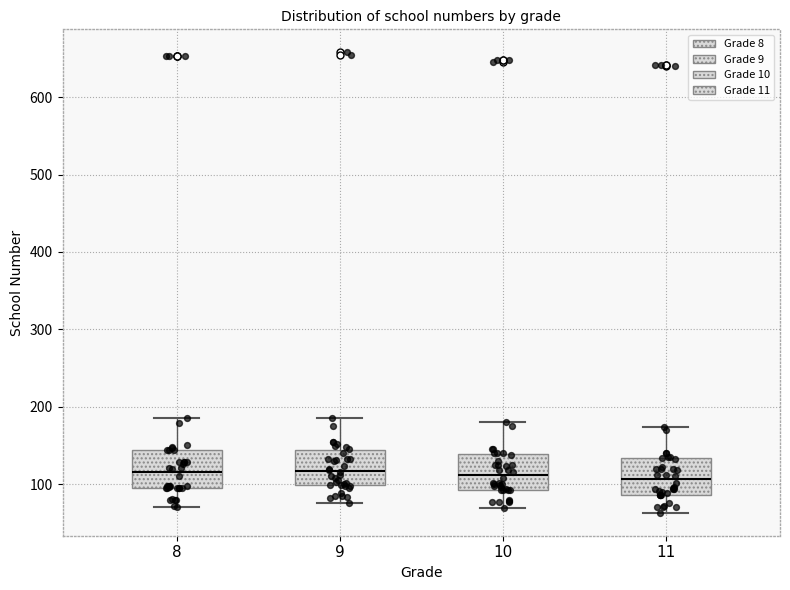

Reading left to right, transcribe this box plot: for each box, give where its median line is, the range the box spans, and where its two whiskers end, as read against the y-axis. The values are not printed on the chart, so give them approximately, as read against the axis.

8: median 120, box 100 to 140, whiskers 70 to 190
9: median 120, box 100 to 140, whiskers 80 to 190
10: median 110, box 90 to 140, whiskers 70 to 180
11: median 110, box 90 to 130, whiskers 60 to 170